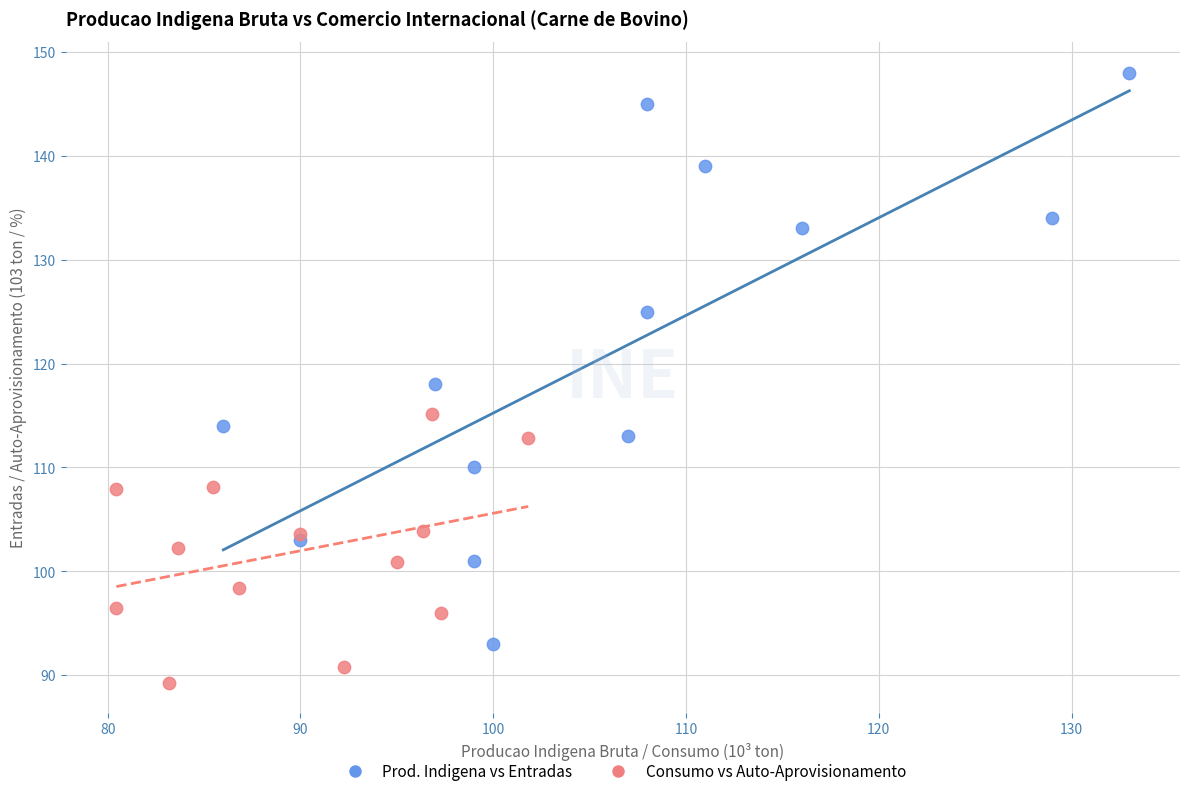

Which series reaches the maximum Y coordinate?

Prod. Indigena vs Entradas